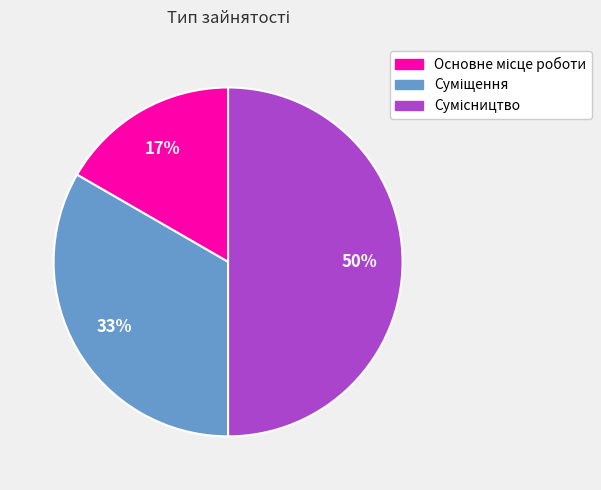

To the nearest percent, what is the difference between the largest and smallest slice percentages?

33%